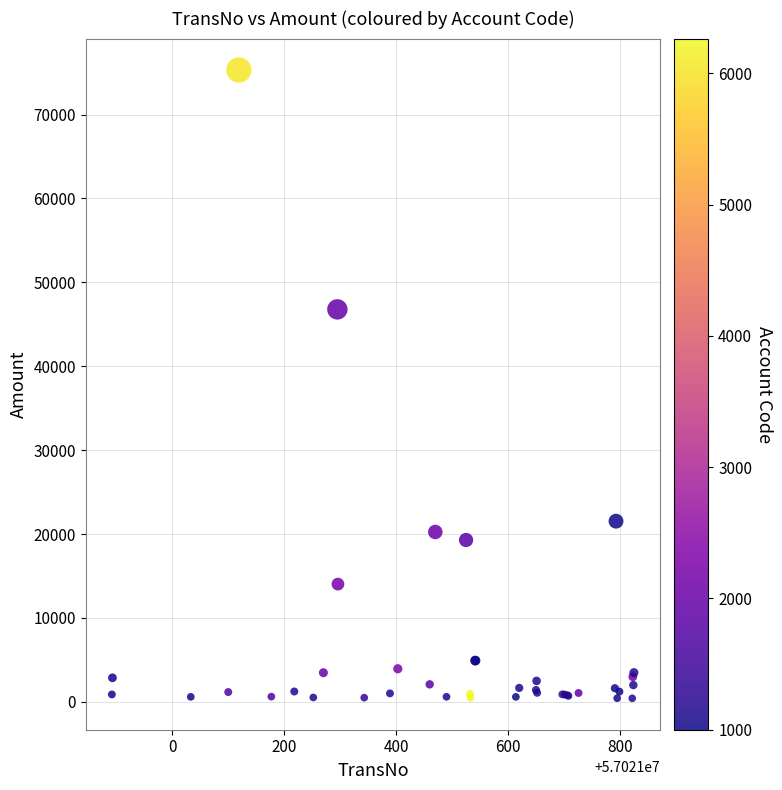

What Y value in the scatter plot is closest to 37869?

46781.0